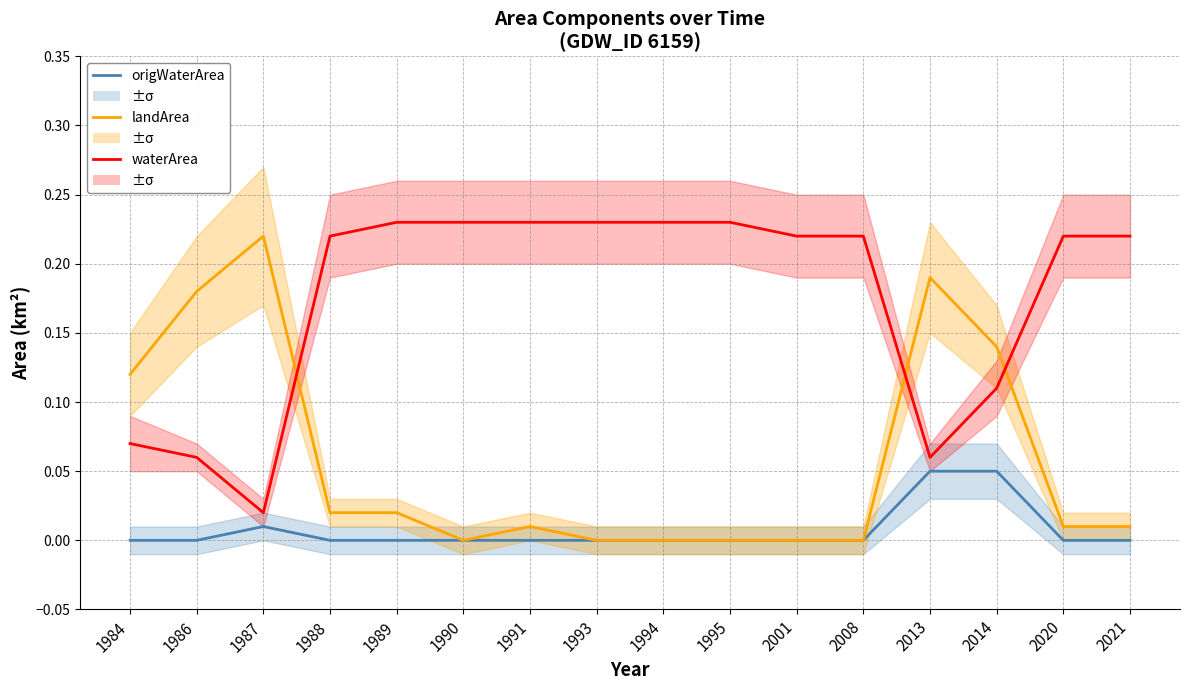

At 1991, list the series in order from largest to smallest.

waterArea, landArea, origWaterArea